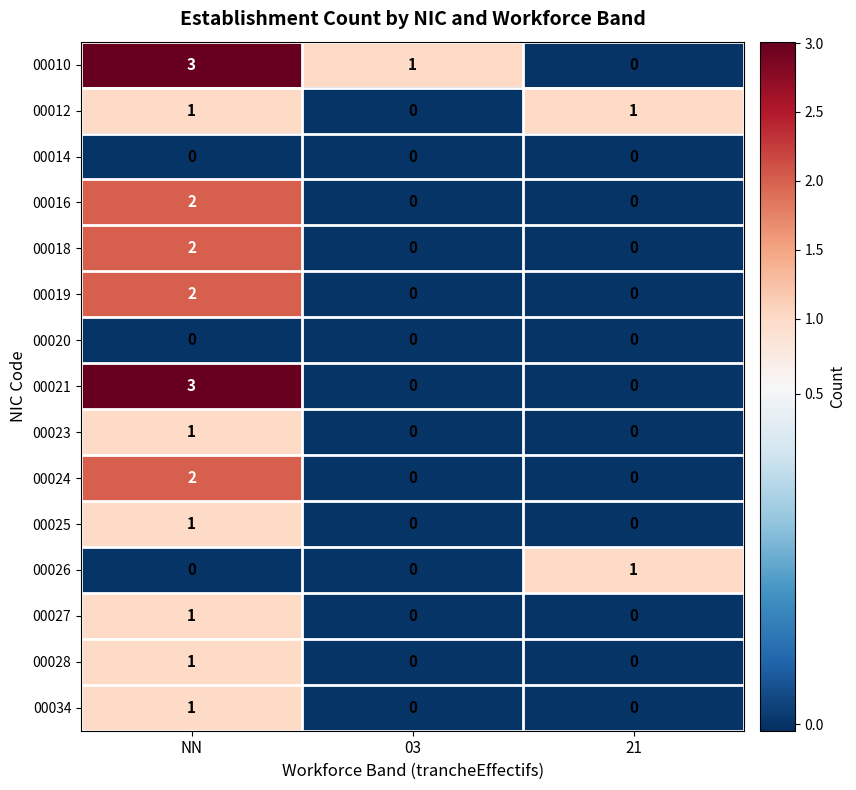

How many positive values does the 00021 series have?

1